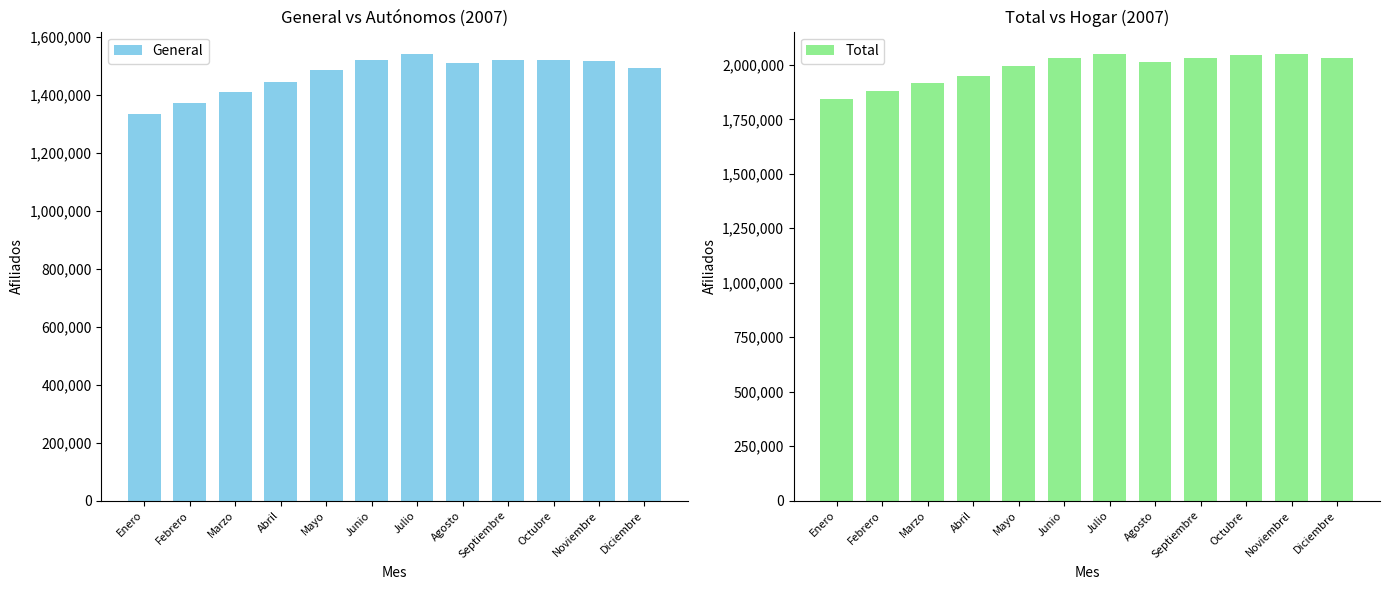

At which category does the chart reach its minimum across all series?

Enero